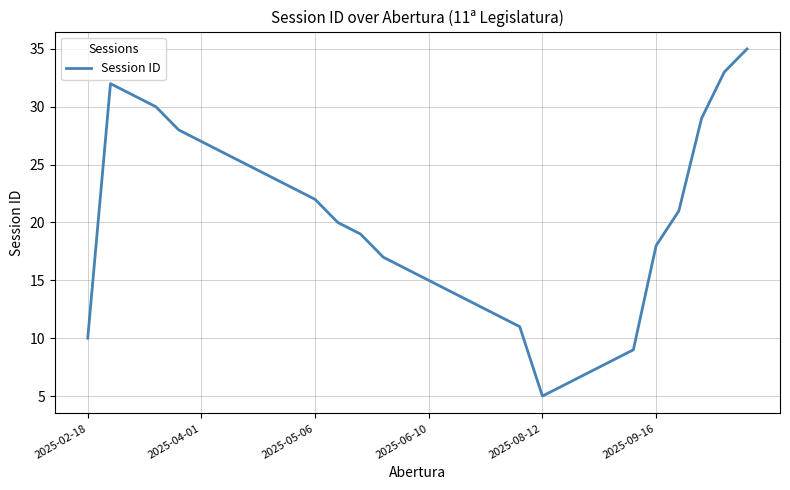

What is the smallest value displayed?

5